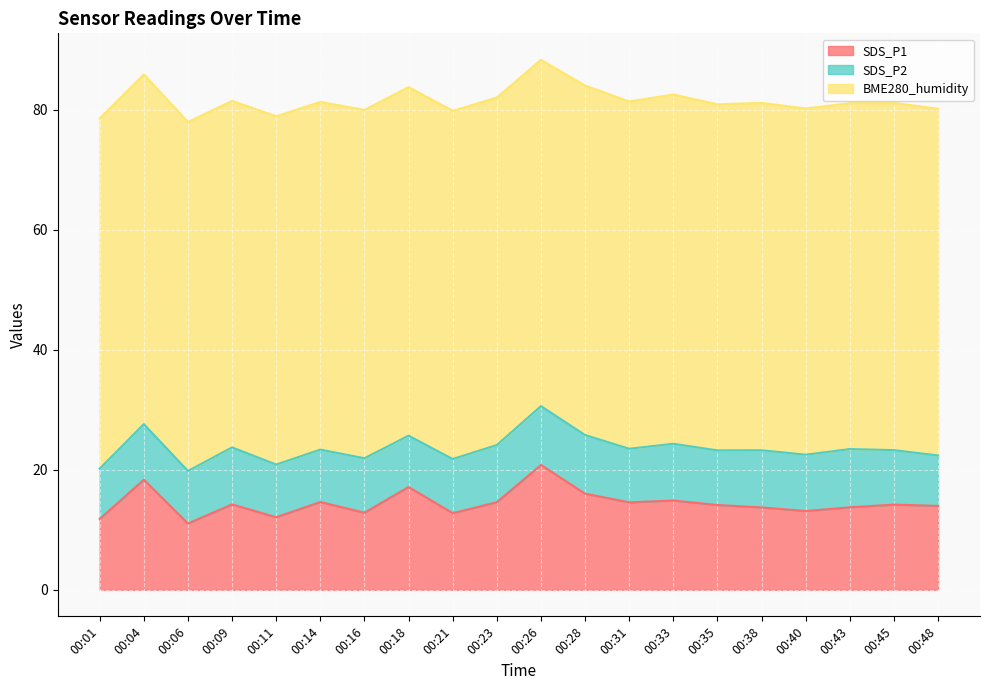

At which category does the chart reach its minimum across all series?

00:01